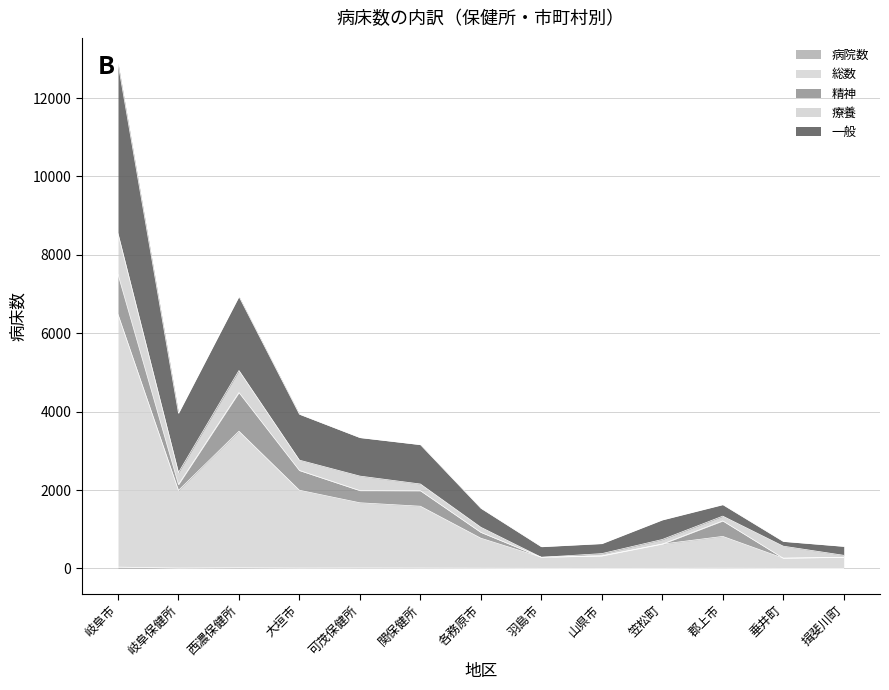

How many data points in 病院数 are above 5?

6